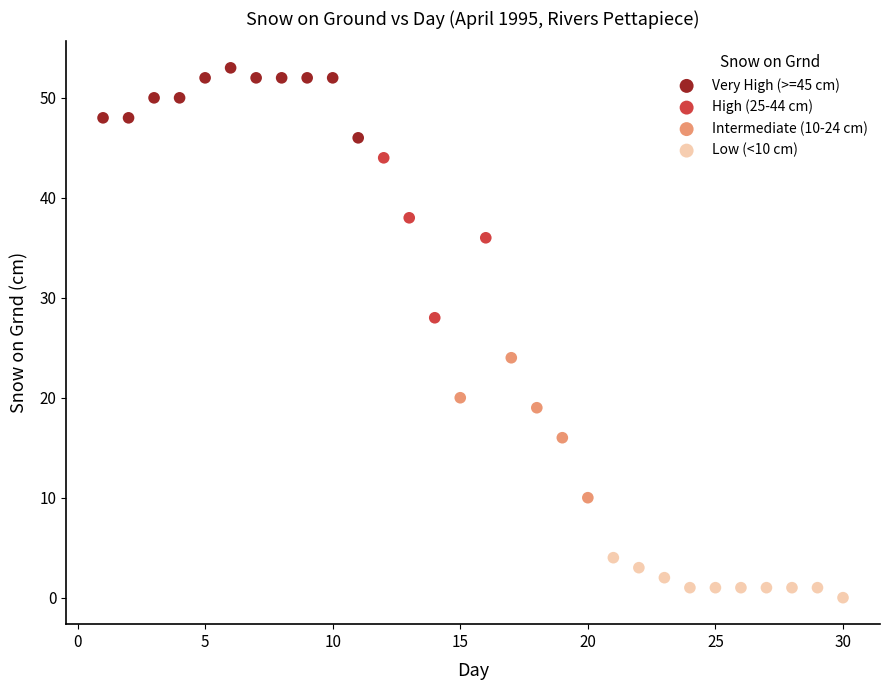

Which series contains the highest Y value?

Very High (>=45 cm)